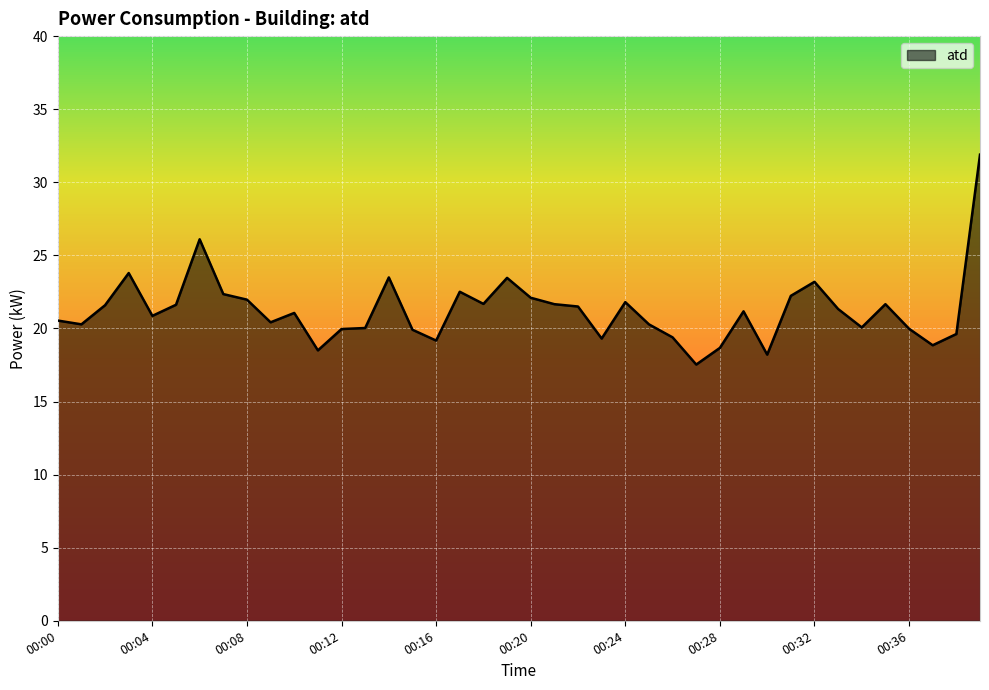

What is the difference between the maximum and minimum values?

14.4